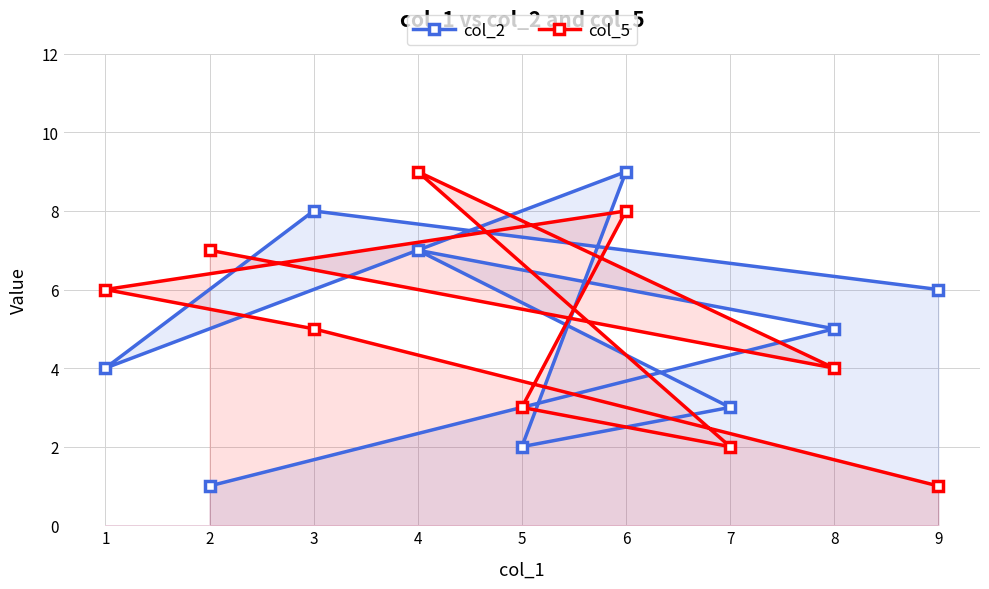

The col_2 series shows 2 at 7. True or false?

False